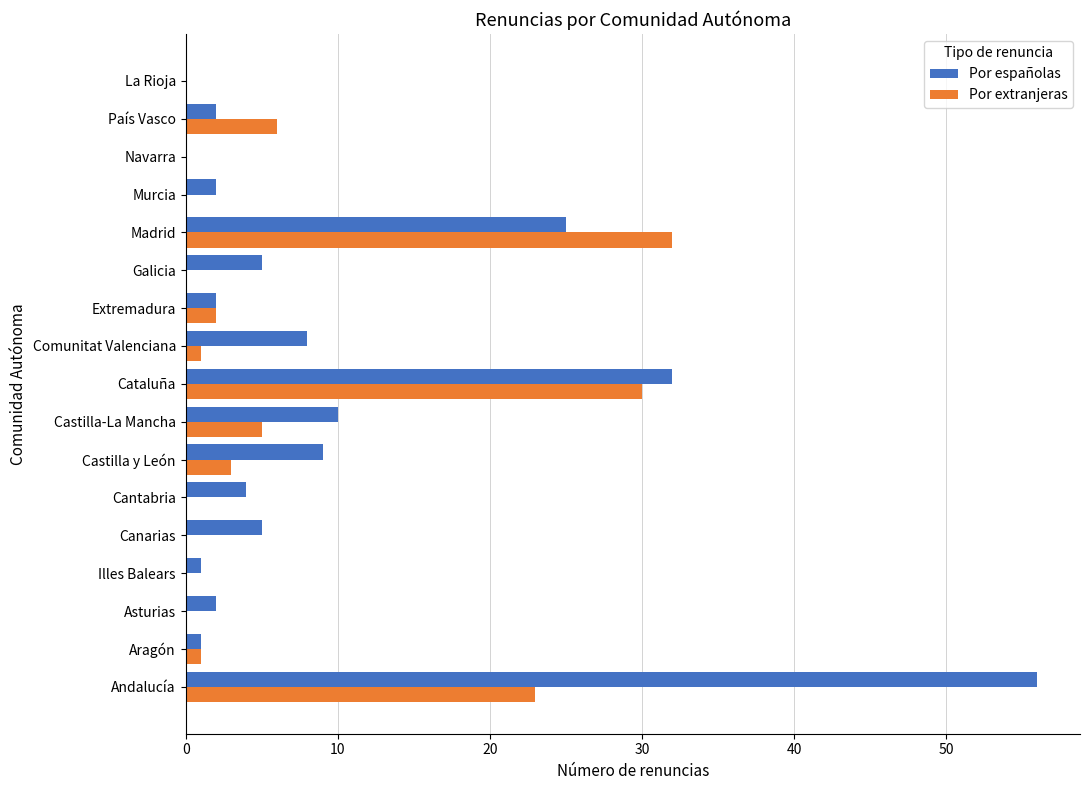

True or false: Por españolas has a value of 4 at Cantabria.

True